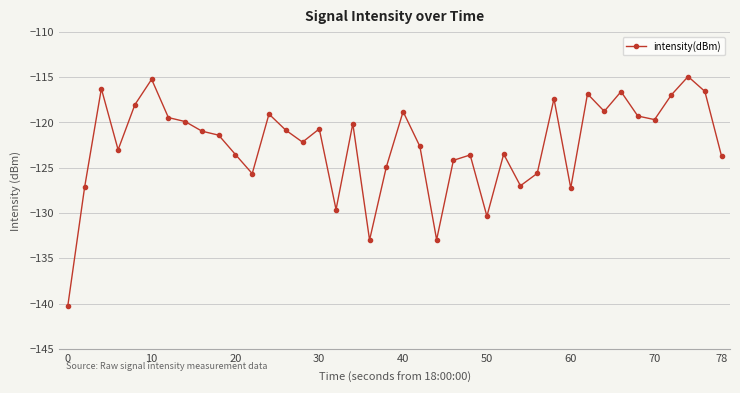

What is the value of the 36th point from the left?

-119.7